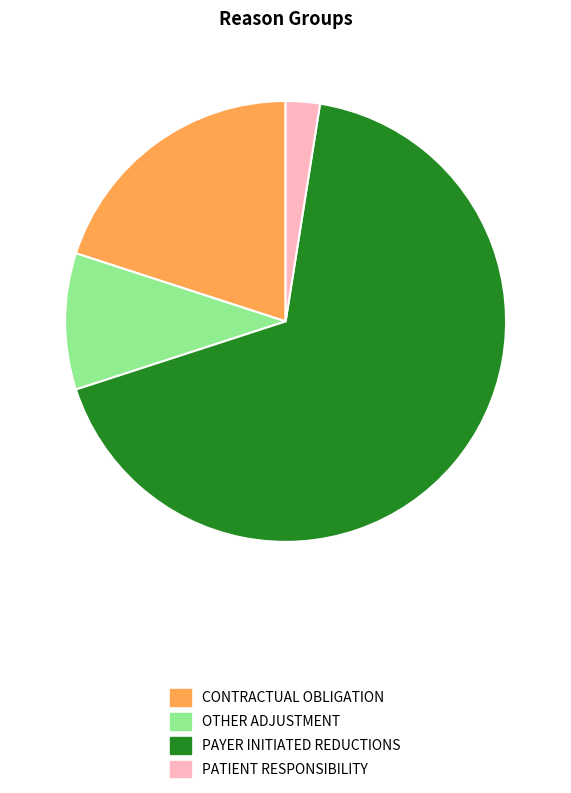

Does any single category account for the majority?

Yes